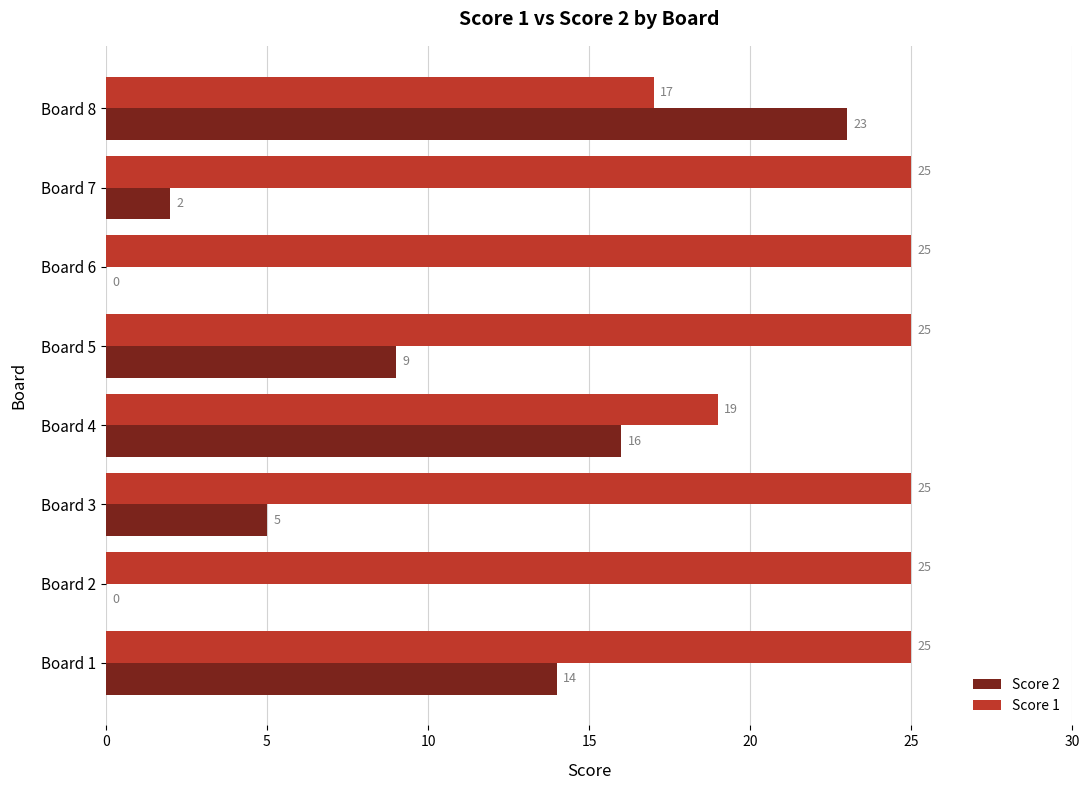

At which category is the sum across all series the highest?

Board 8